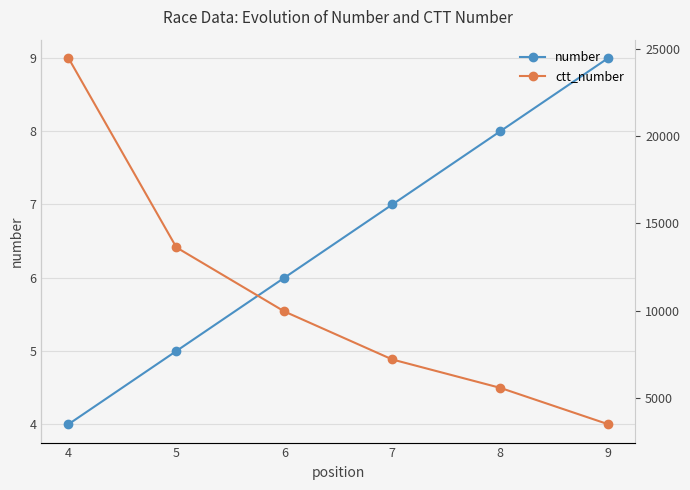

At which category is the sum across all series the highest?

4